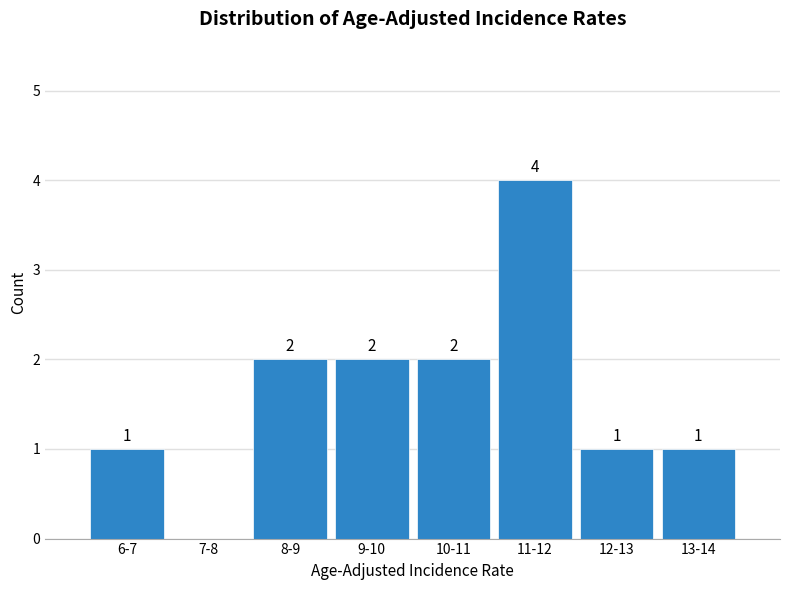

Reading left to right, what are all the values shown in this chart?

6-7=1	7-8=0	8-9=2	9-10=2	10-11=2	11-12=4	12-13=1	13-14=1